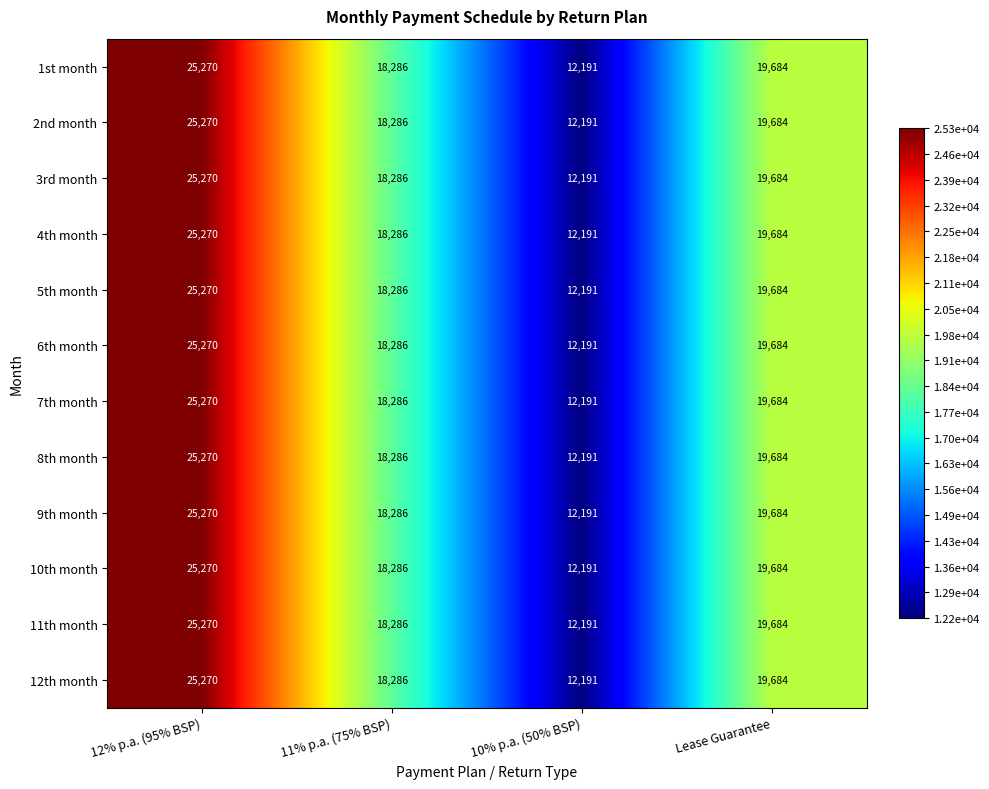

Rank the categories by 2nd month value from highest to lowest.

12% p.a. (95% BSP), Lease Guarantee, 11% p.a. (75% BSP), 10% p.a. (50% BSP)